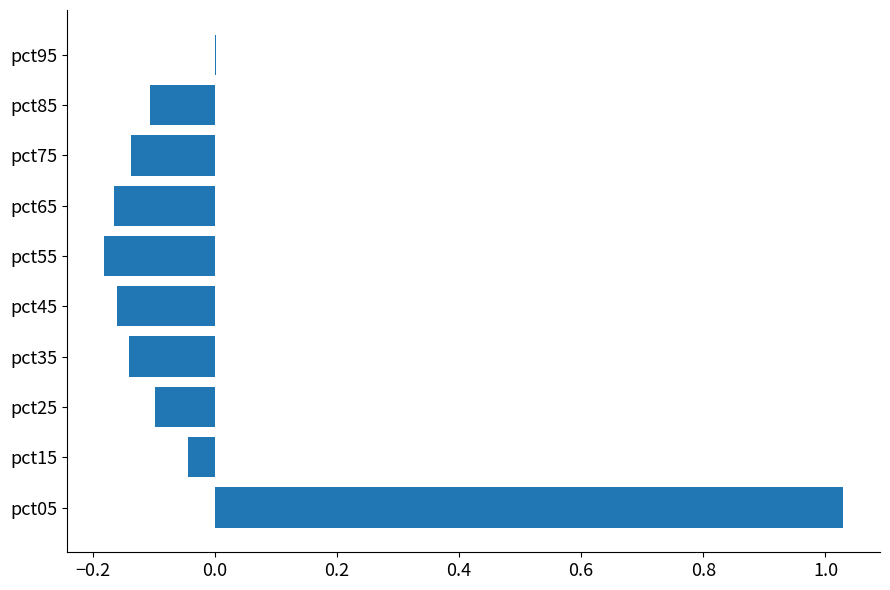

What is the sum of the values at pct65 and pct55?

-0.3